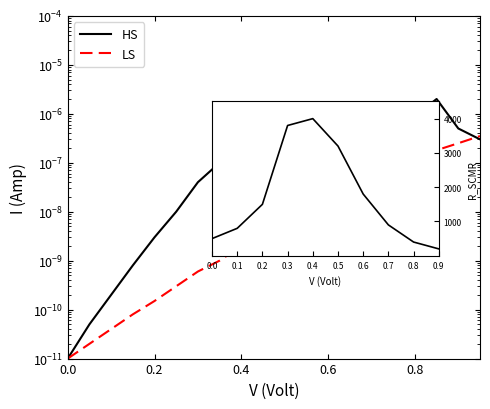

Is the value of LS at 0.8 greater than the value of HS at 8?

No